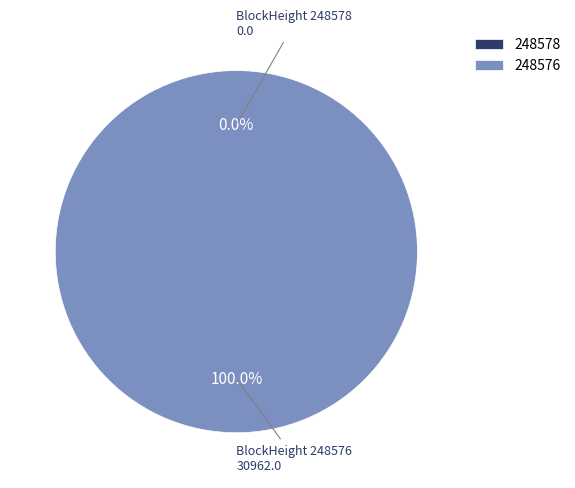

The 248578 slice represents 1% of the pie. True or false?

False